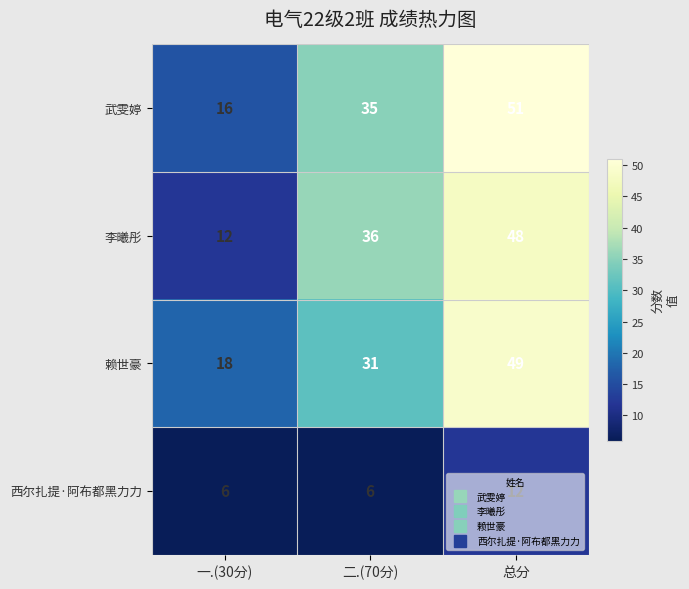

Which series has the widest spread of values?

李曦彤